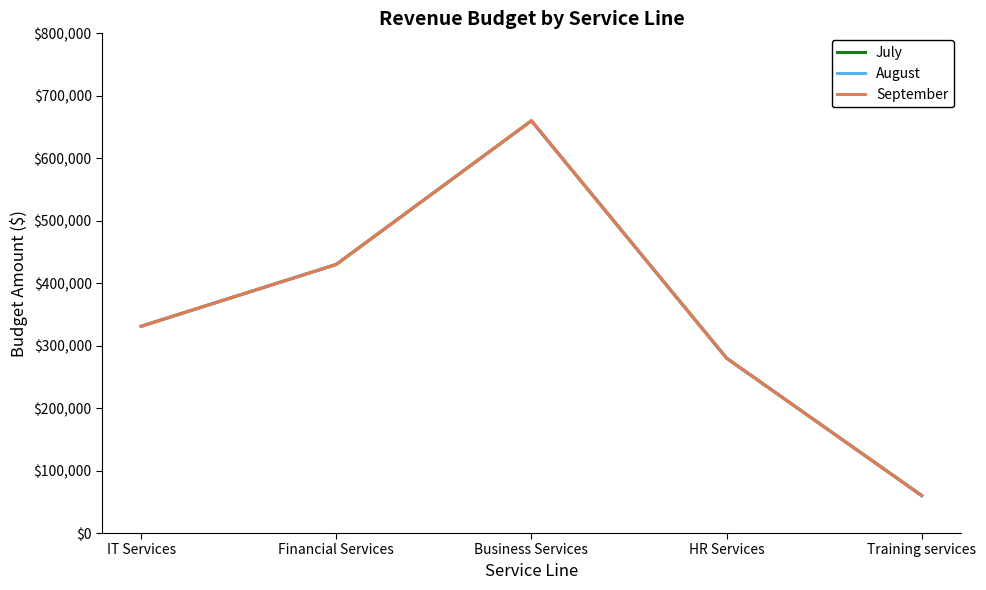

Where is the first local maximum for September?

Business Services